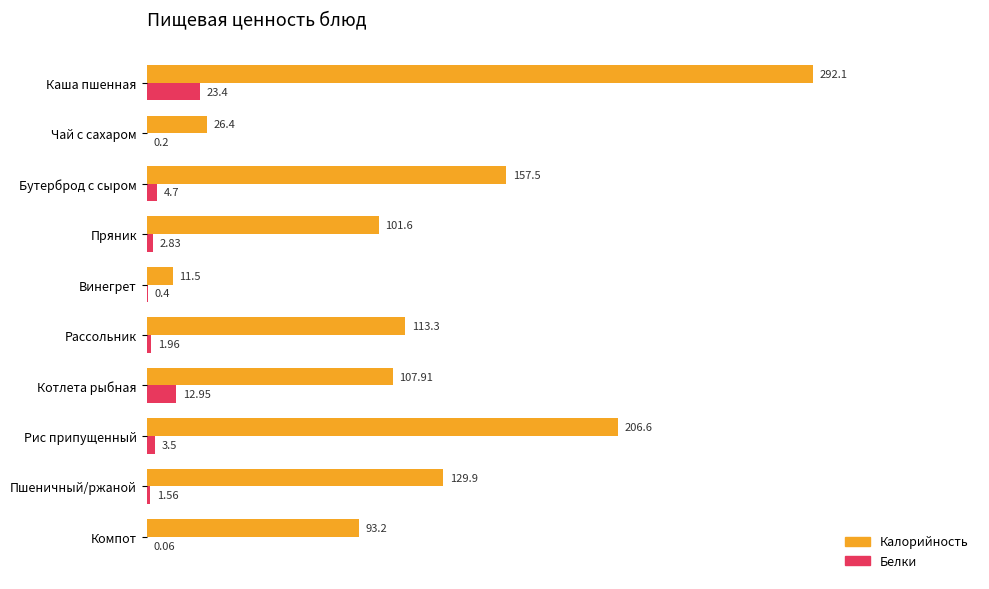

What are all the series names shown in the legend?

Калорийность, Белки